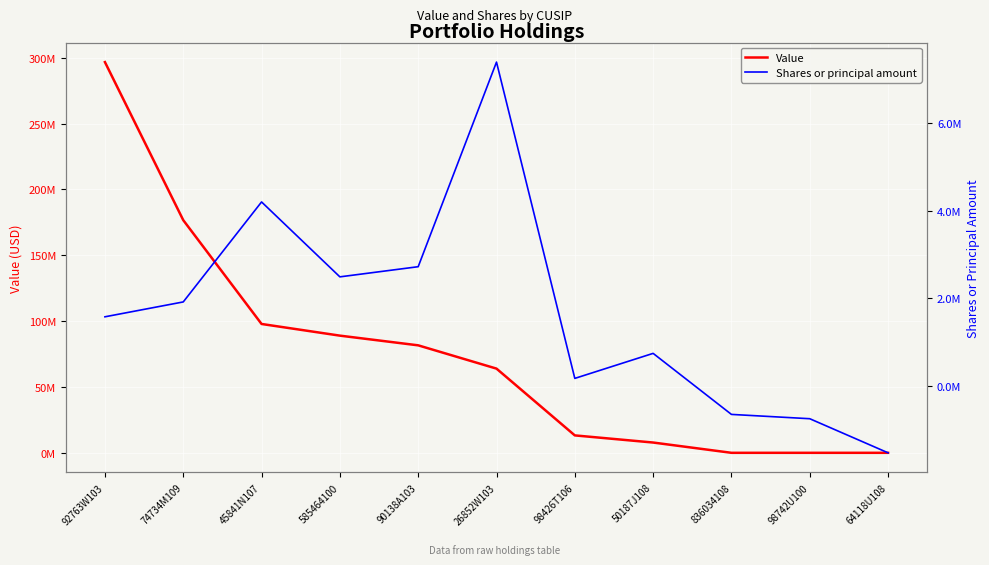

At which label does Value reach its peak?

92763W103